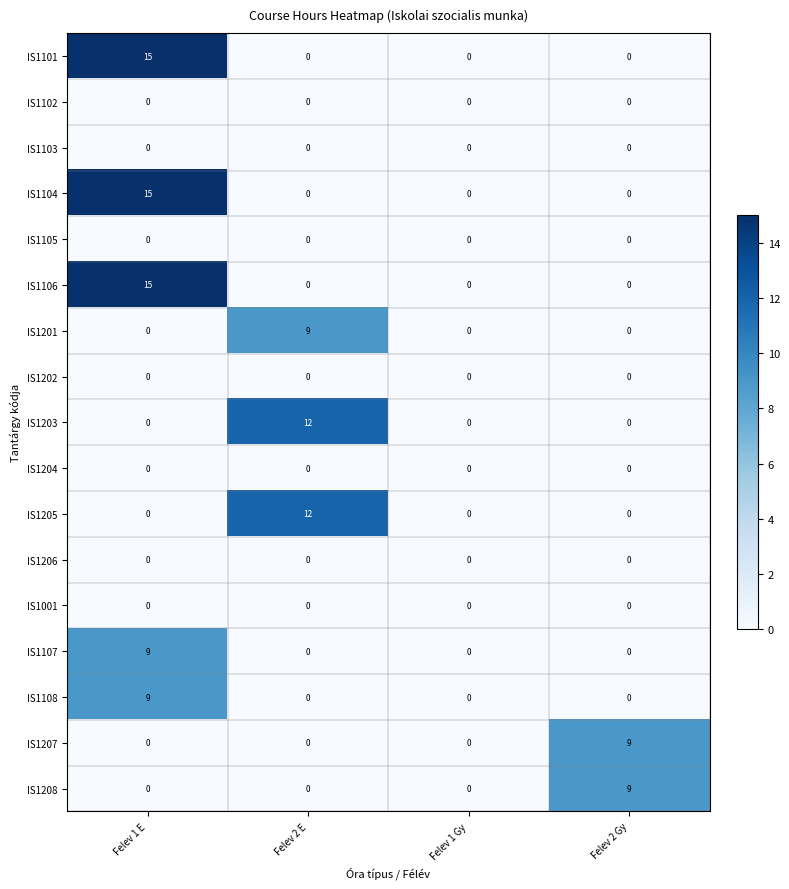

At how many categories does at least one series exceed 10?

2